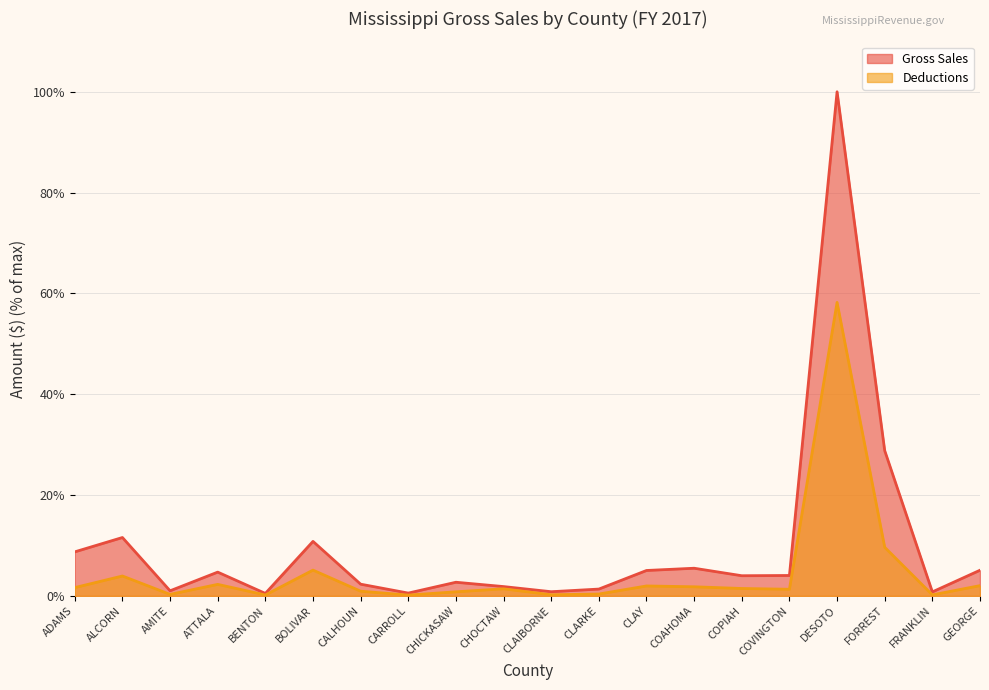

Which series changed the most between ADAMS and ATTALA?

Gross Sales